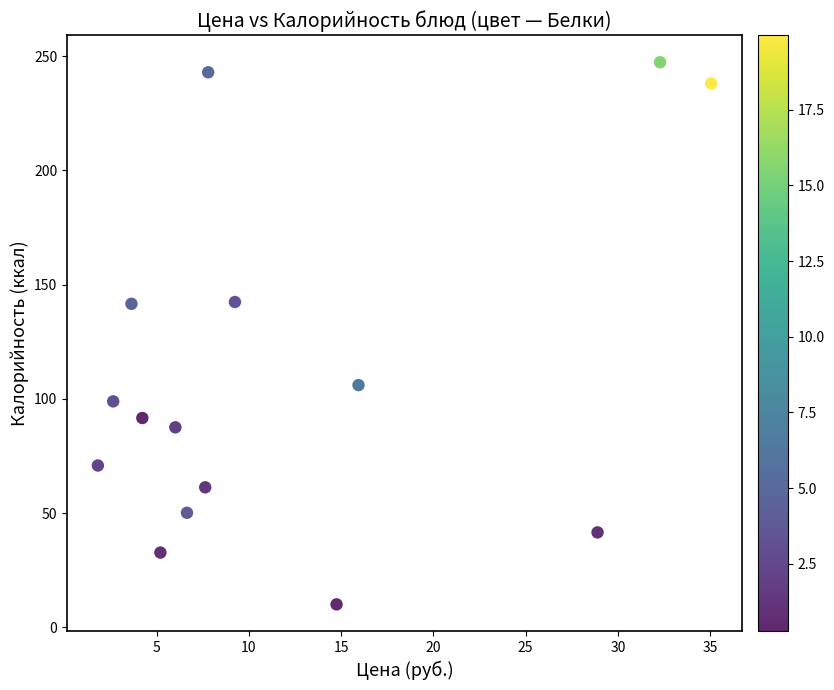

What is the range of Y values (max minus min)?

237.4